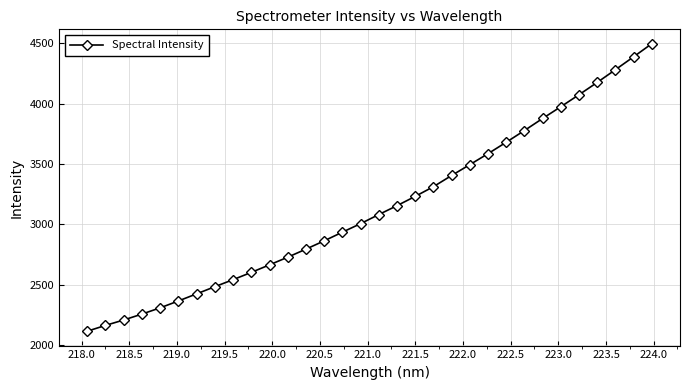

Is this an area chart (filled region under the line)?

No